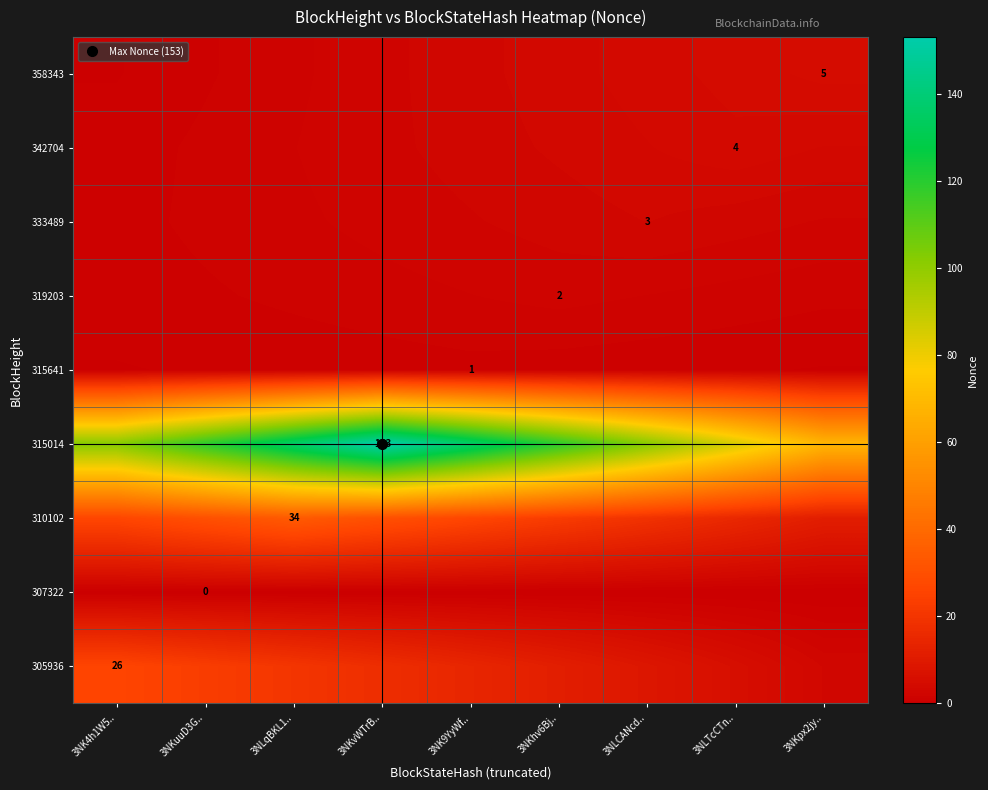

What is the highest value of the 305936 series?

26.0